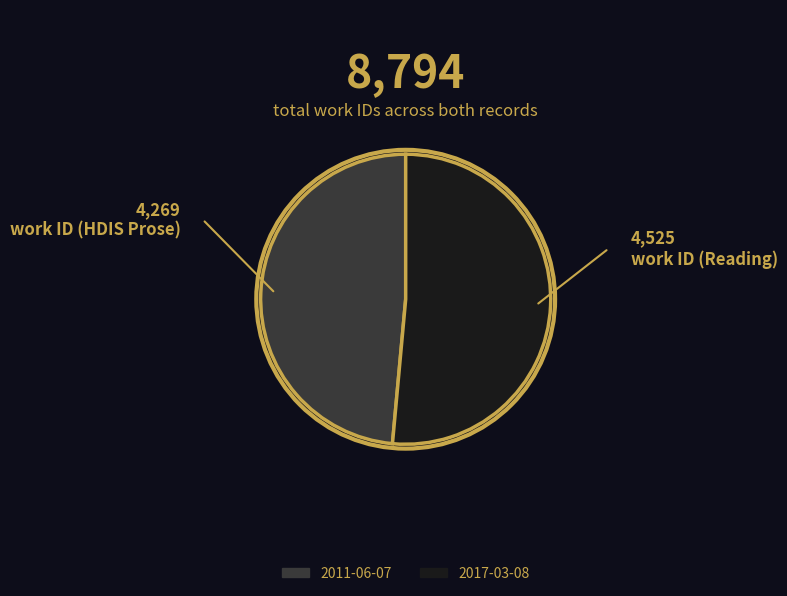

Rank the categories by value from lowest to highest.

2011-06-07, 2017-03-08